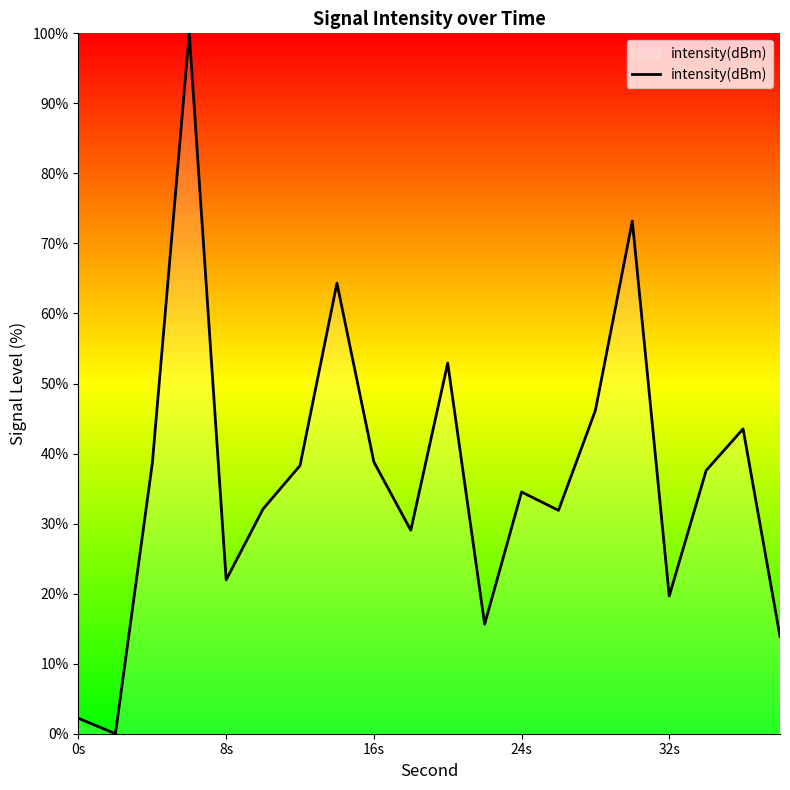

What is the maximum value shown in the chart?

100.0